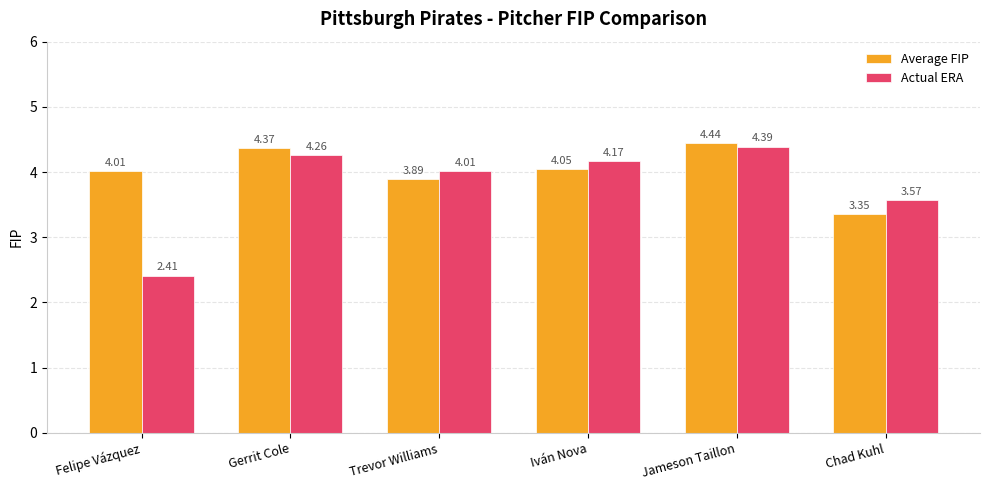

How many data points in Actual ERA are less than 4?

2